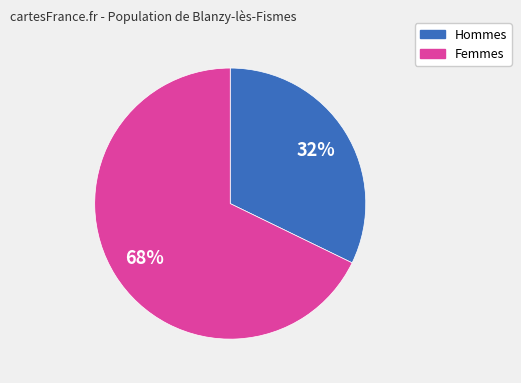

To the nearest percent, what is the difference between the largest and smallest slice percentages?

36%